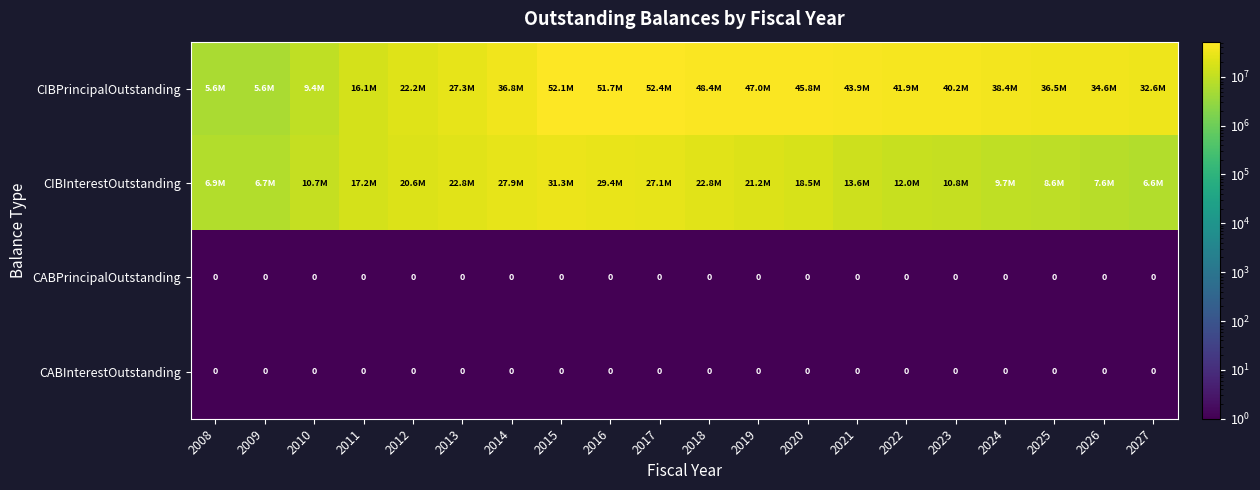

Rank the series by their maximum value, from lowest to highest.

CABPrincipalOutstanding, CABInterestOutstanding, CIBInterestOutstanding, CIBPrincipalOutstanding